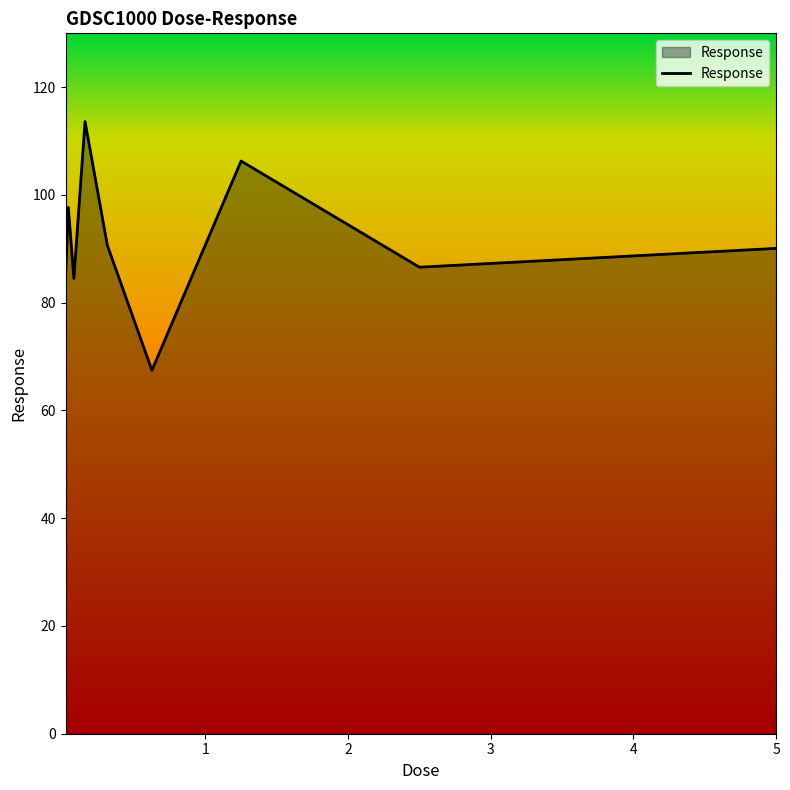

How many values are below 90?

4